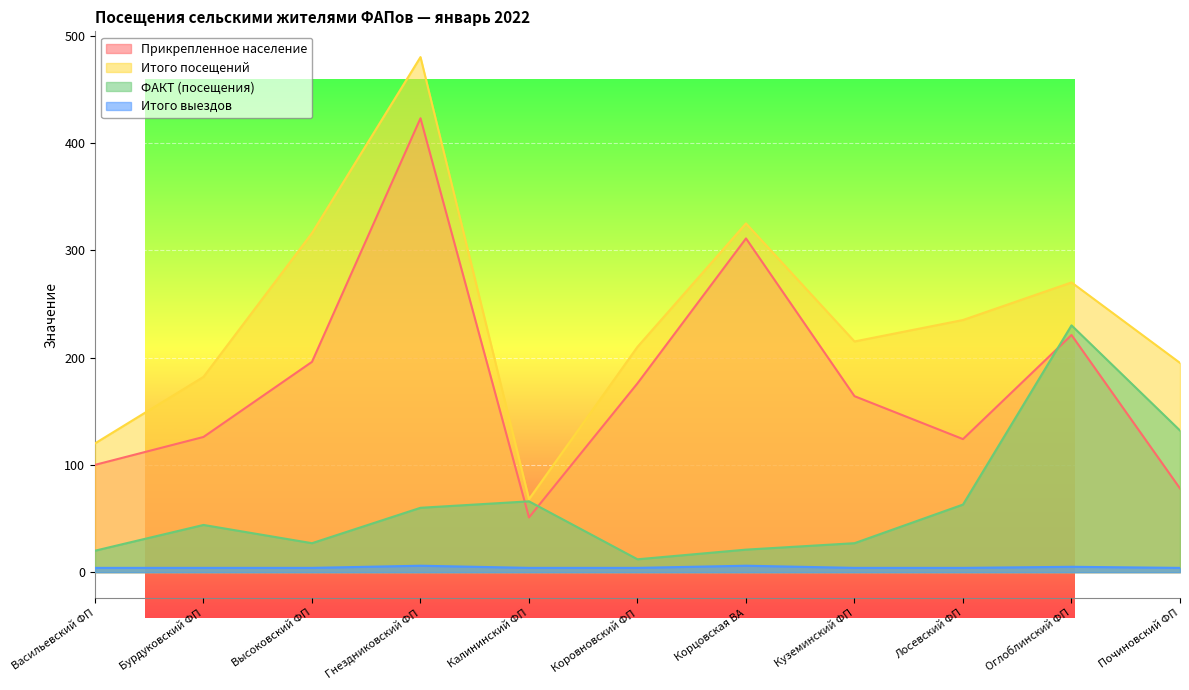

What are all the series names shown in the legend?

Прикрепленное население, Итого посещений, ФАКТ (посещения), Итого выездов